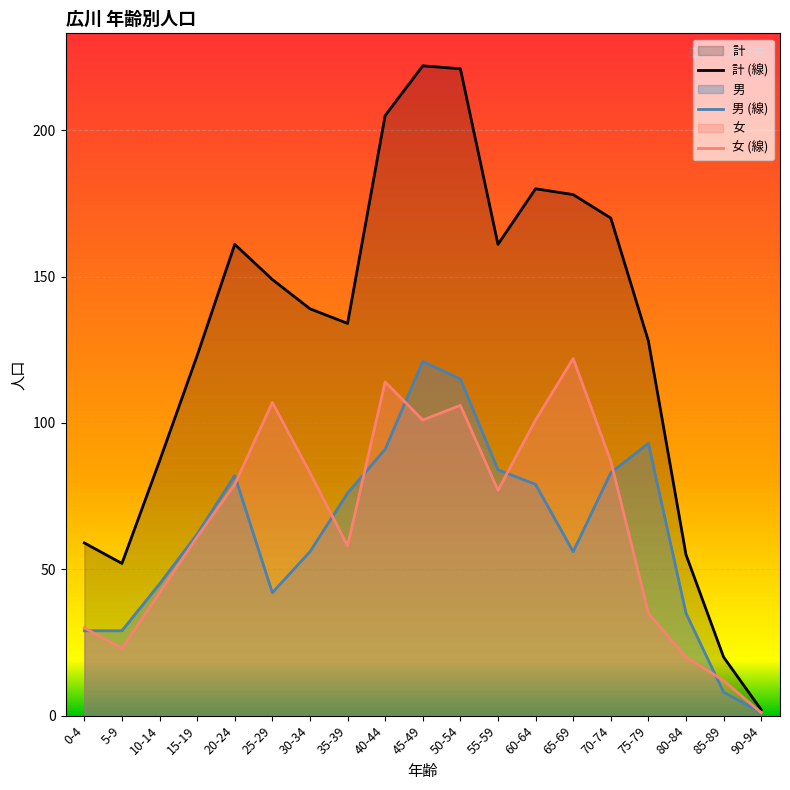

Does the chart display data point markers on the line(s)?

No